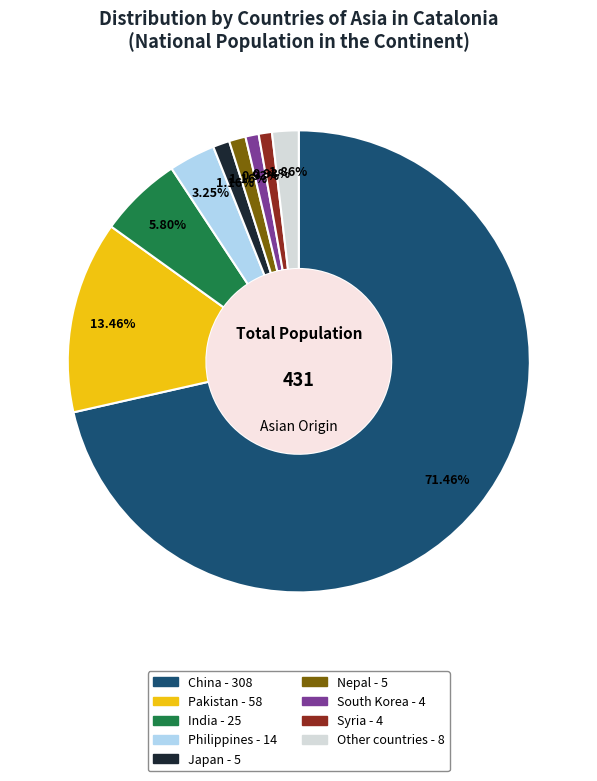

Does China account for over 50% of the chart?

Yes